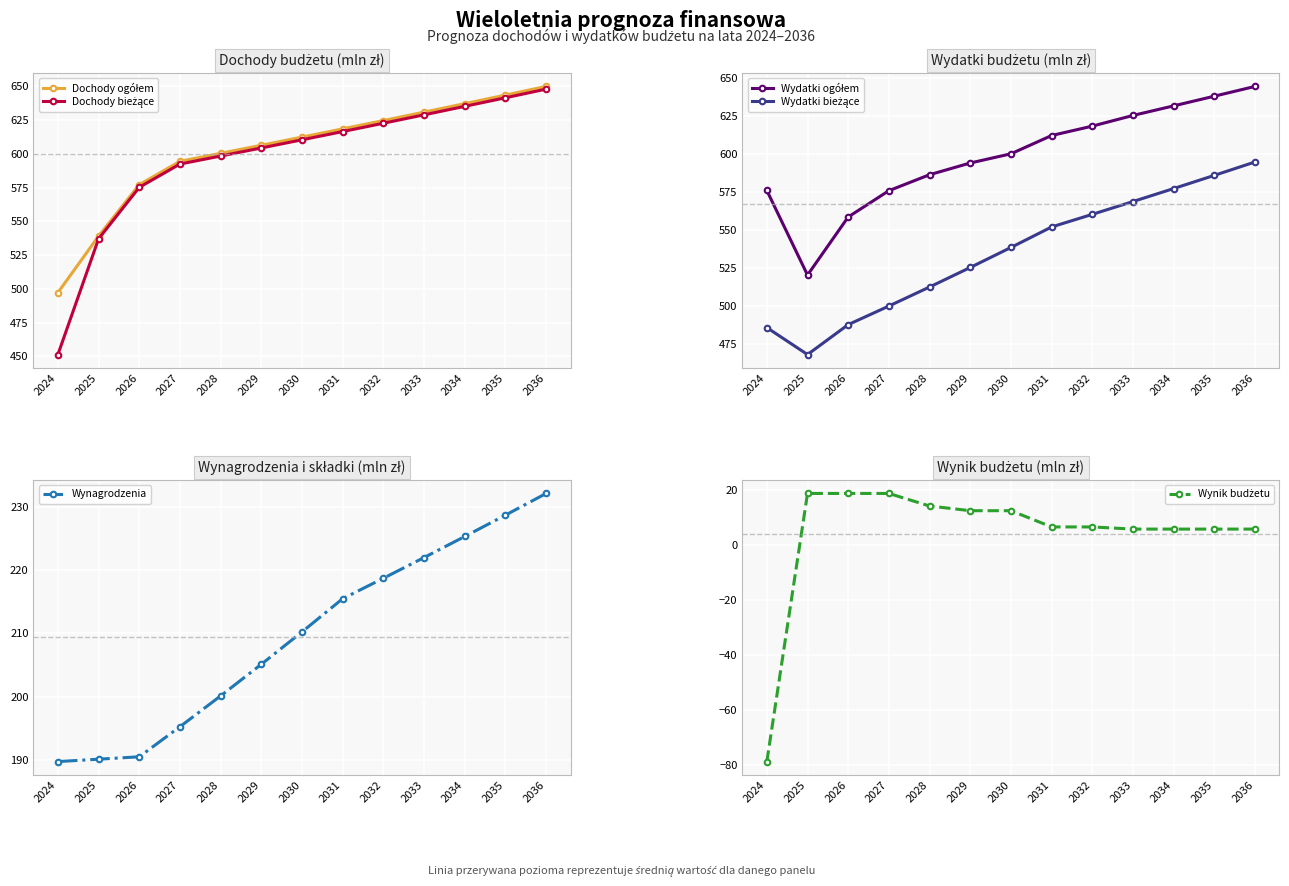

Rank the categories by Wynagrodzenia value from highest to lowest.

2036, 2035, 2034, 2033, 2032, 2031, 2030, 2029, 2028, 2027, 2026, 2025, 2024